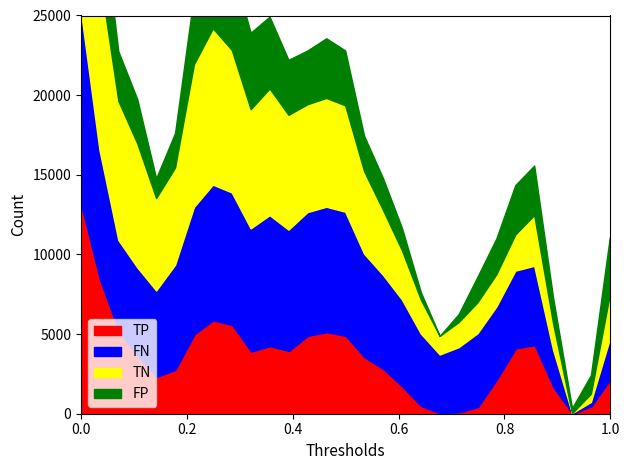

How many values in the TP series are below 18?

14